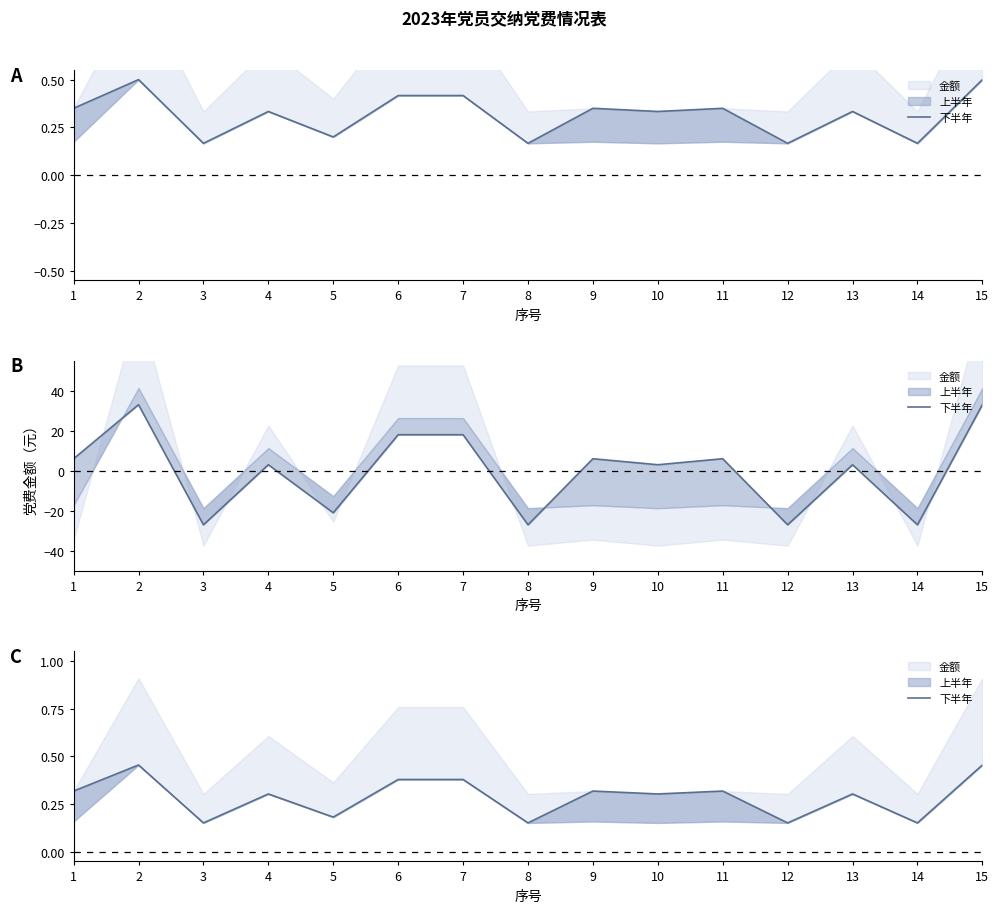

True or false: the data shows 0.3 at 10.

True